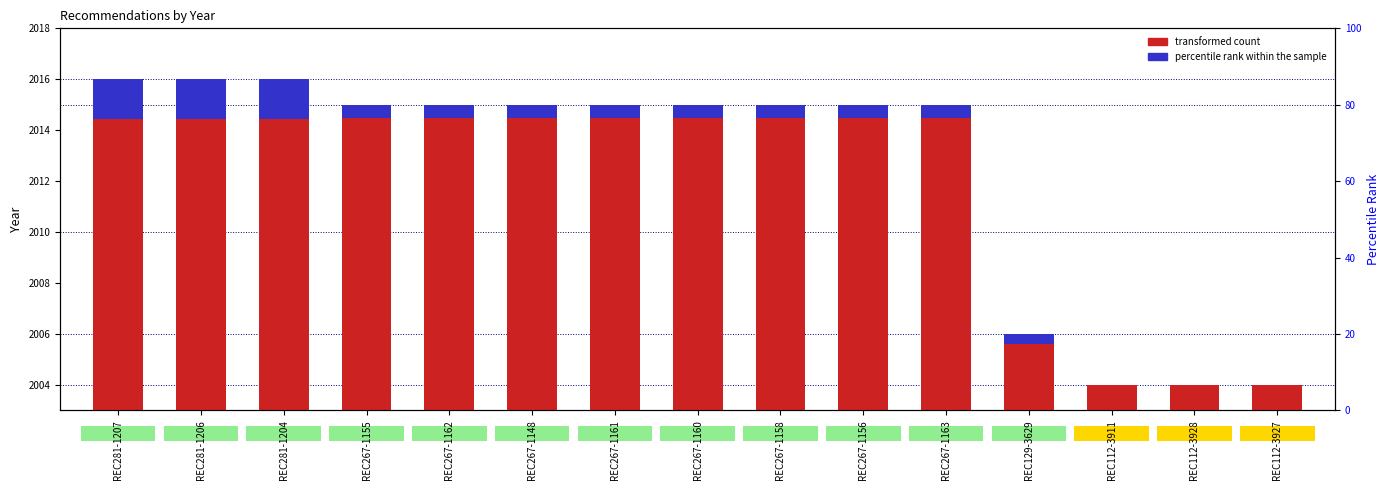

Approximately how many times larger is the value at REC267-1158 compared to REC281-1206?

0.9